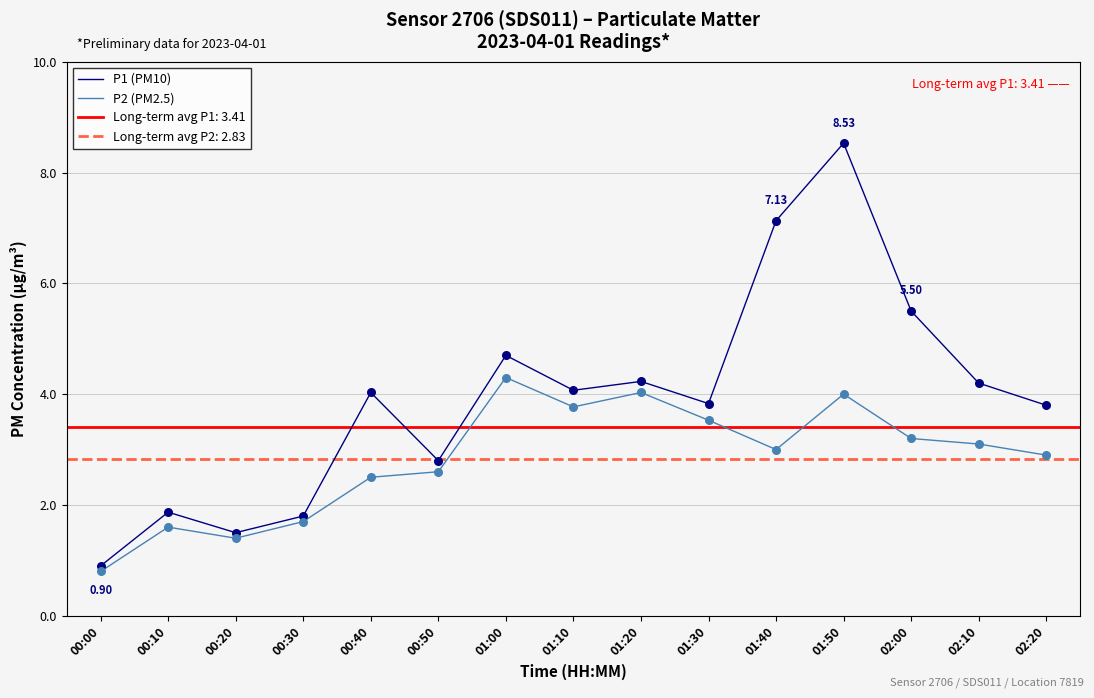

Which series has the largest total across all categories?

P1 (PM10)